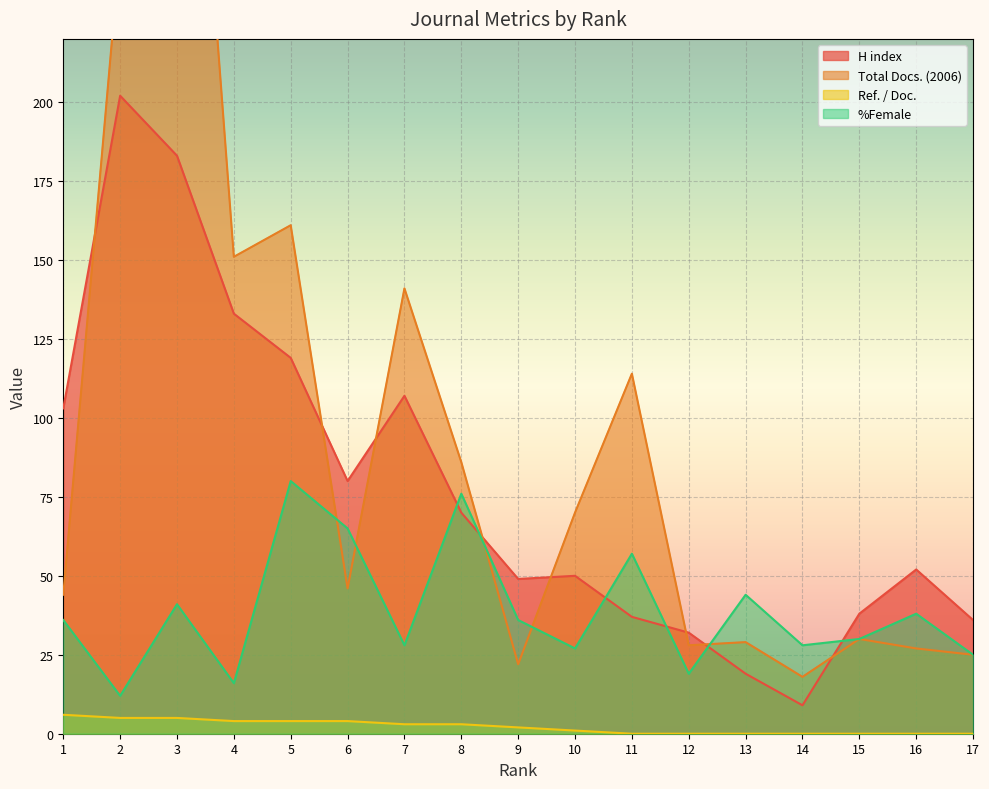

At how many categories does at least one series exceed 57?

10